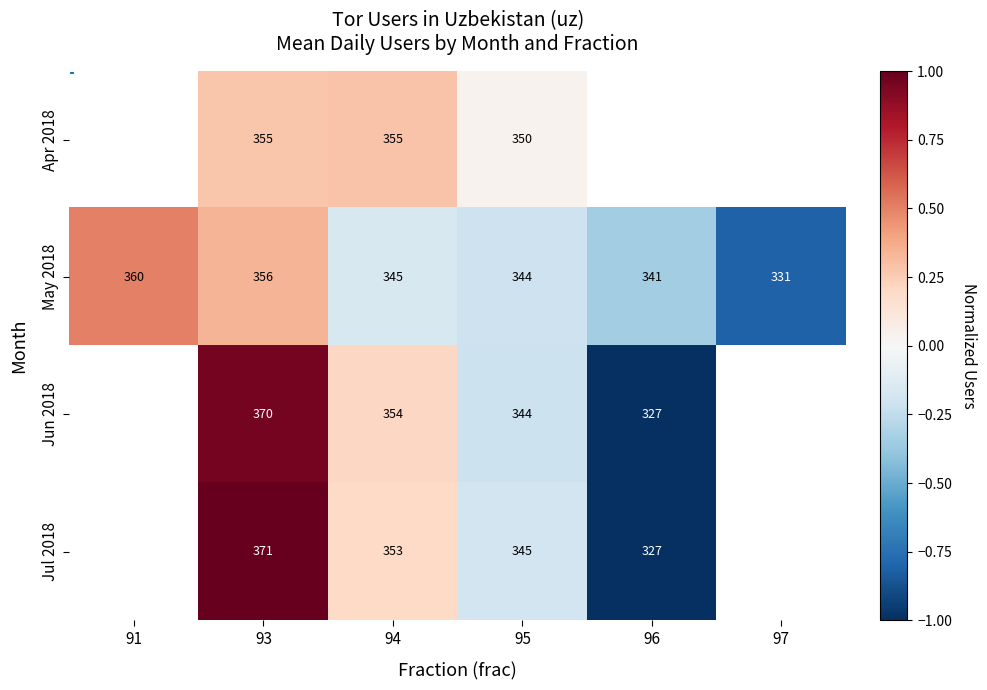

True or false: Jul 2018 has a value of -0.3 at 95.

False